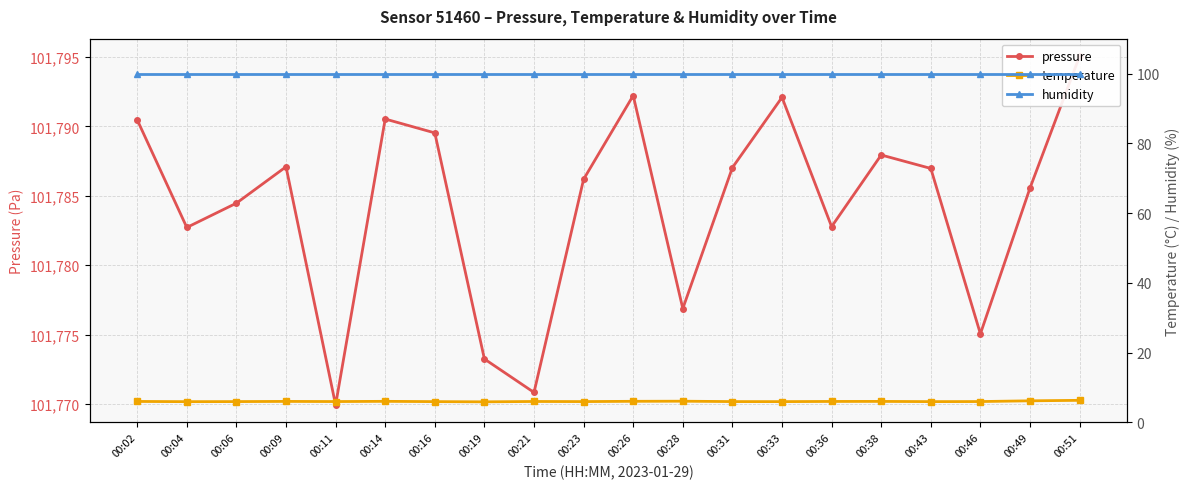

What is the sum of the temperature values at 00:16 and 00:36?

11.9